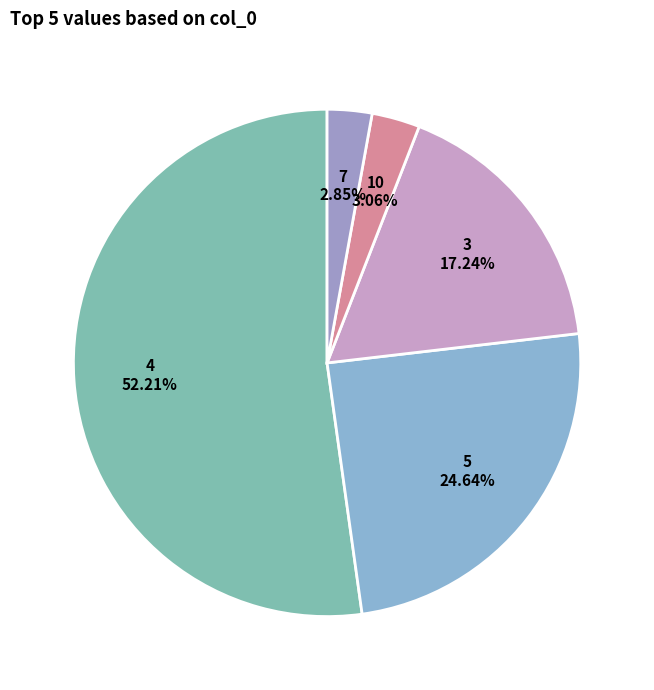

Does 7 represent more than half of the total?

No